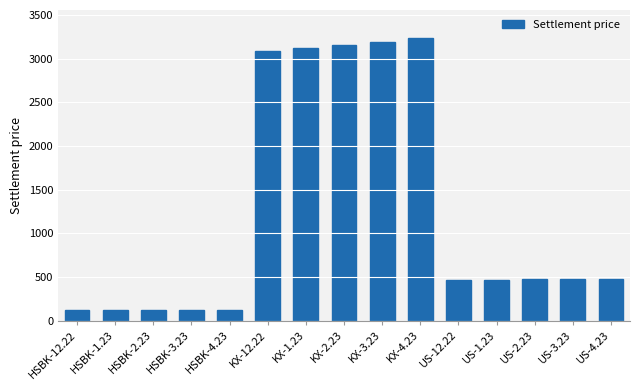

Is it true that the value at HSBK-12.22 is 120.0?

True